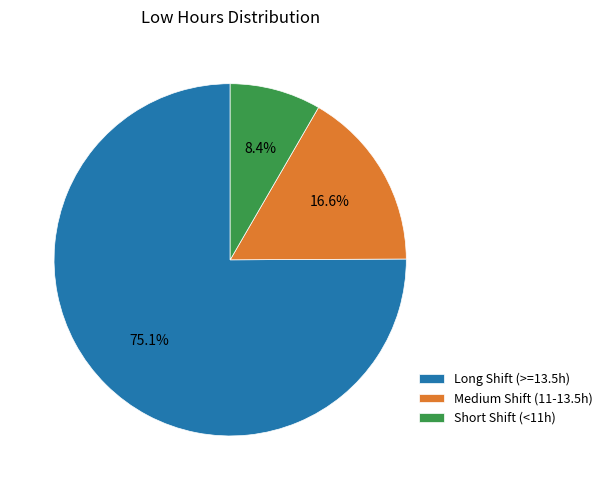

How much of the chart is everything except Medium Shift (11-13.5h)?

83.4%